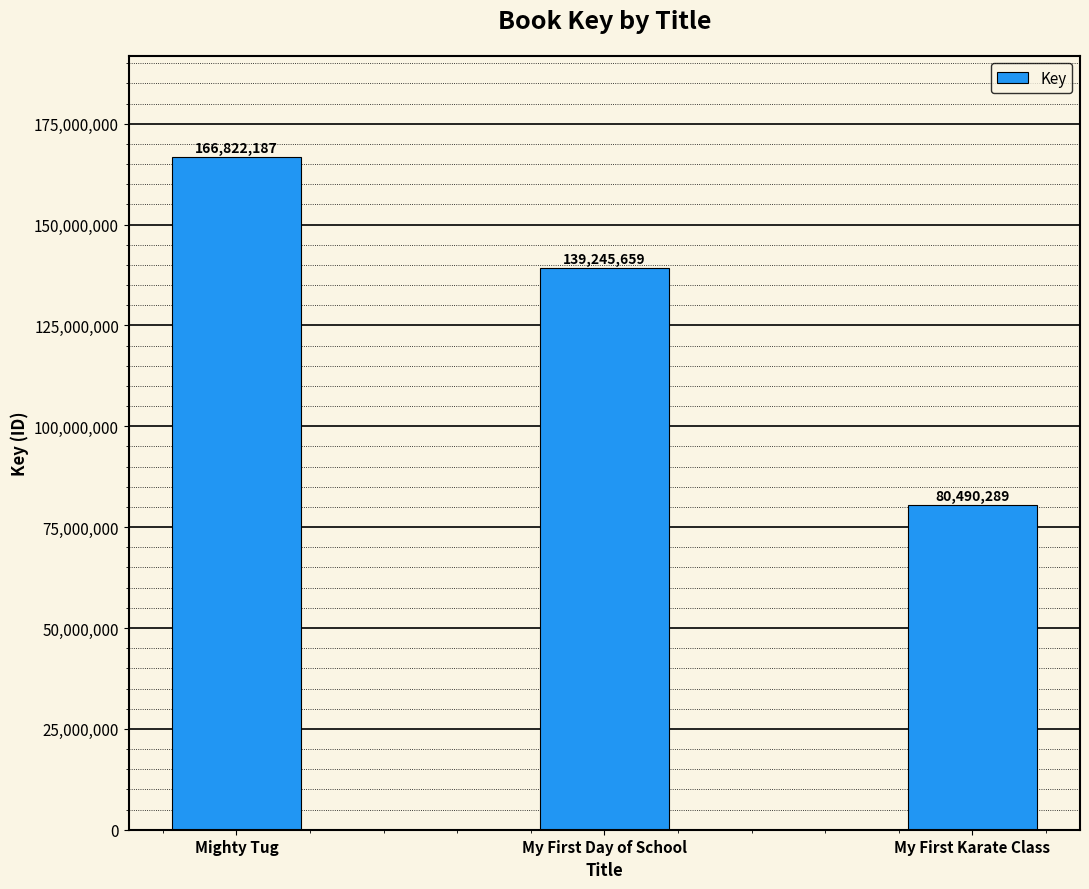

Reading left to right, list all the values displayed in this chart.

166822187	139245659	80490289